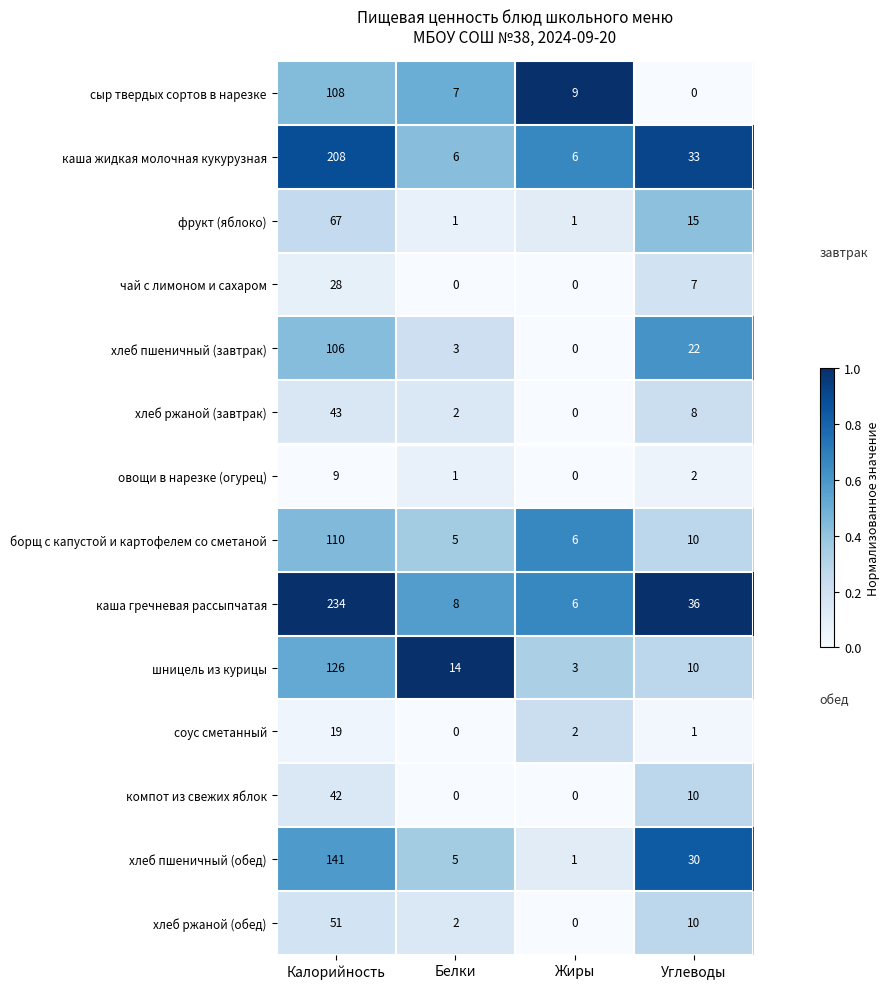

How many series are shown in this chart?

14